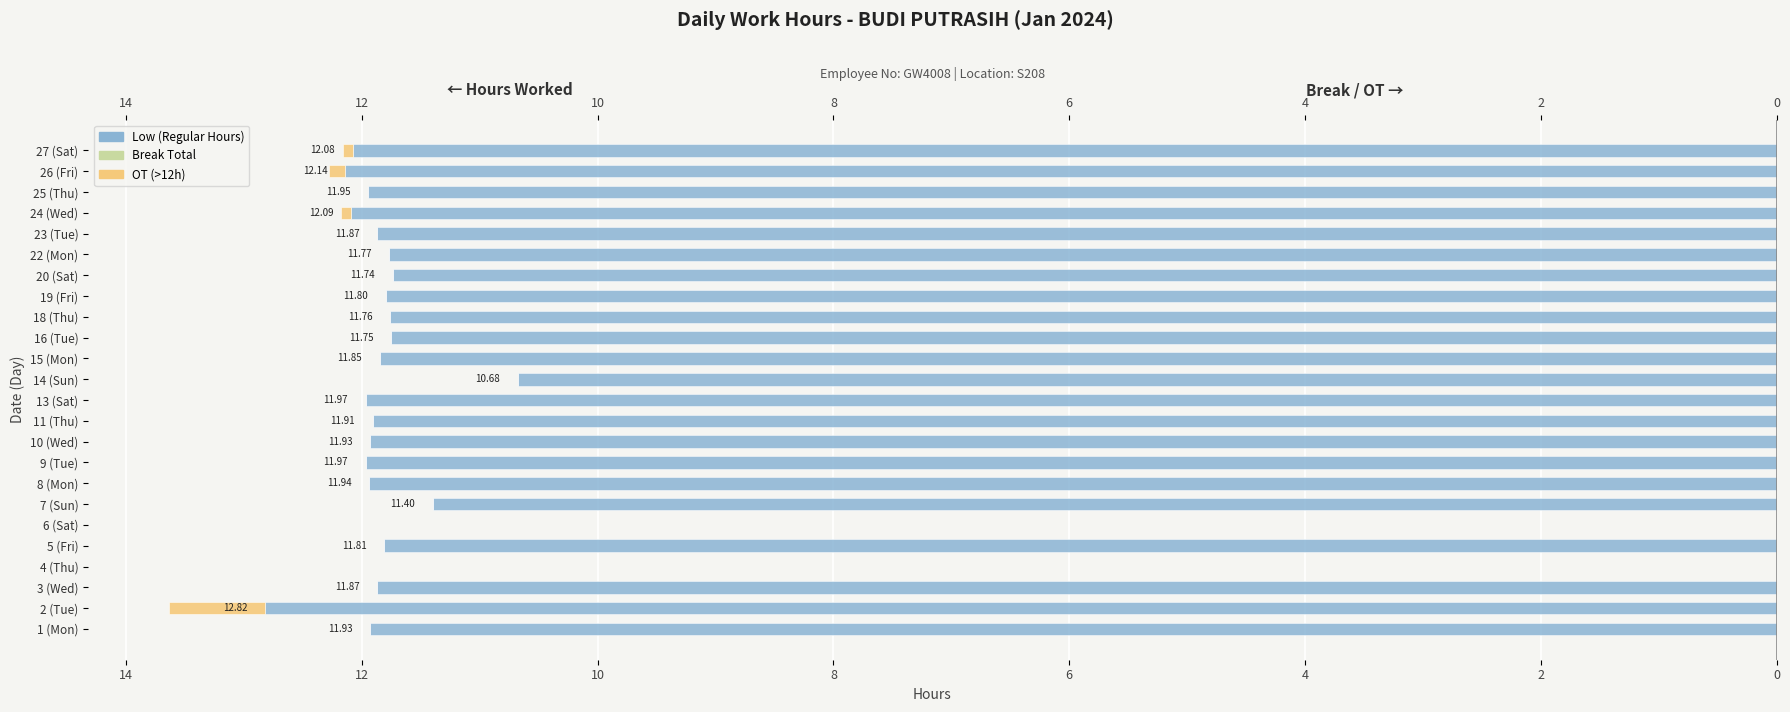

True or false: Break Total has a value of 1.0 at 22.

False